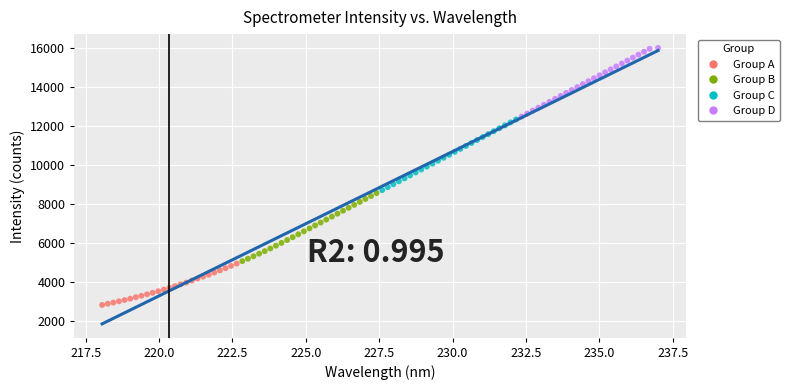

Which series has the largest Y range (max minus min)?

Group C